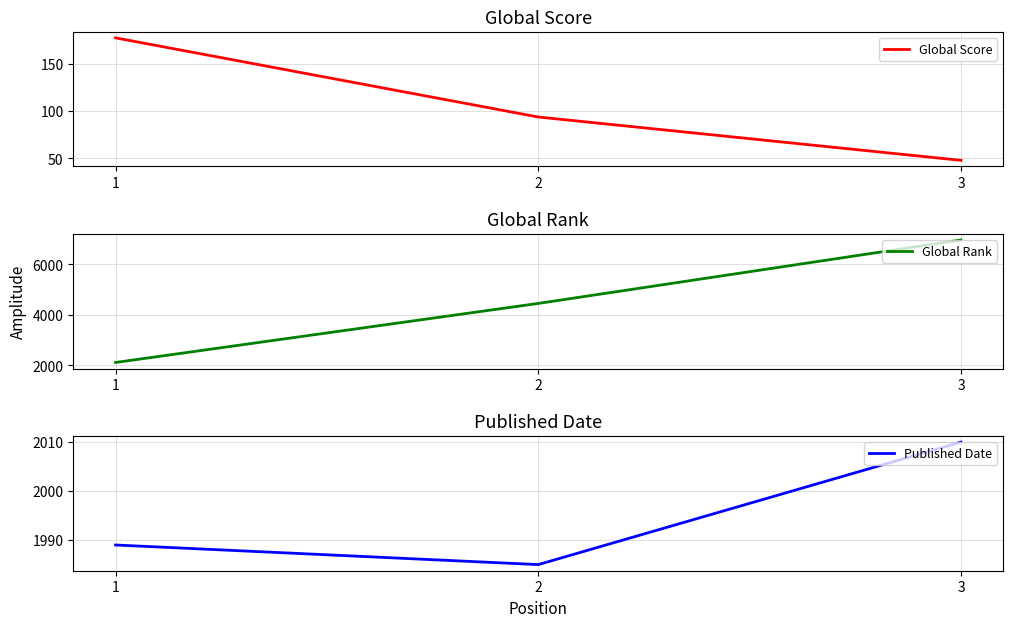

The Published Date series shows 1989 at 1. True or false?

True